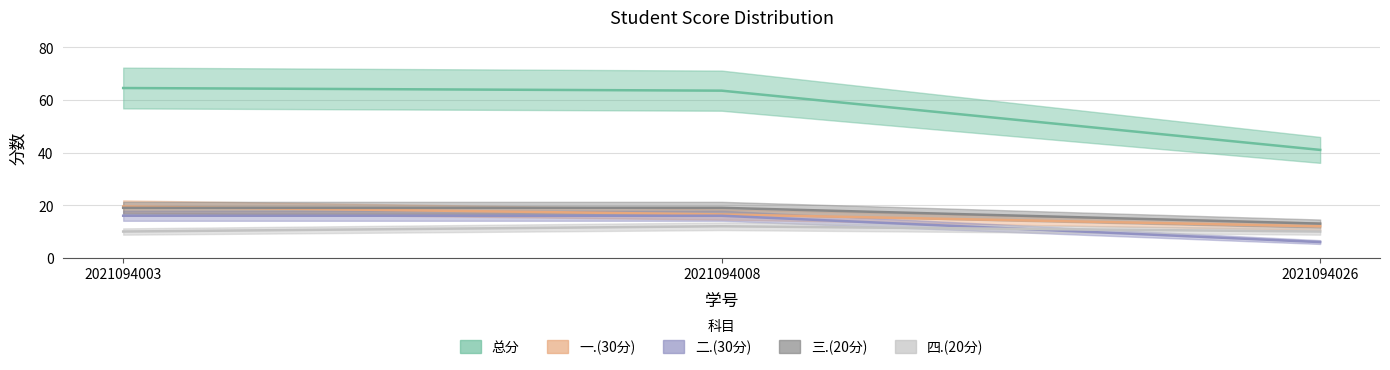

At how many categories does at least one series exceed 63?

2